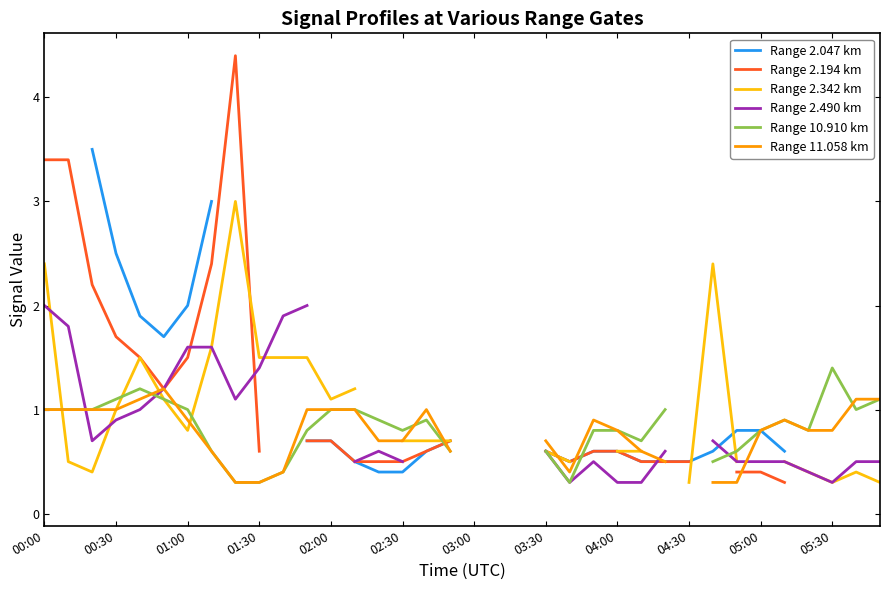

Rank the series by their maximum value, from lowest to highest.

Range 11.058 km, Range 10.910 km, Range 2.490 km, Range 2.342 km, Range 2.047 km, Range 2.194 km